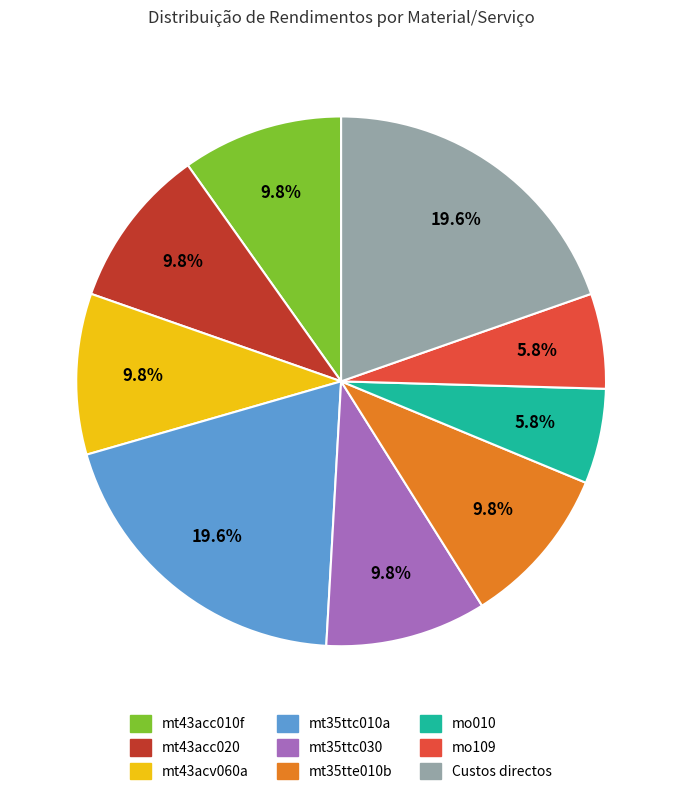

Is there a majority slice in this chart?

No